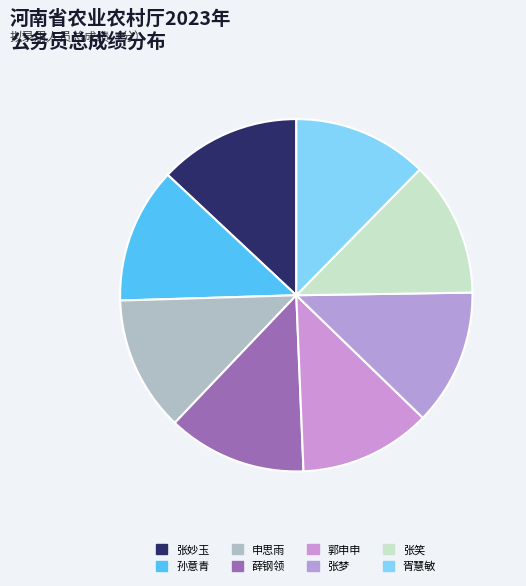

What percentage is the 申思雨 slice, to the nearest percent?

12%